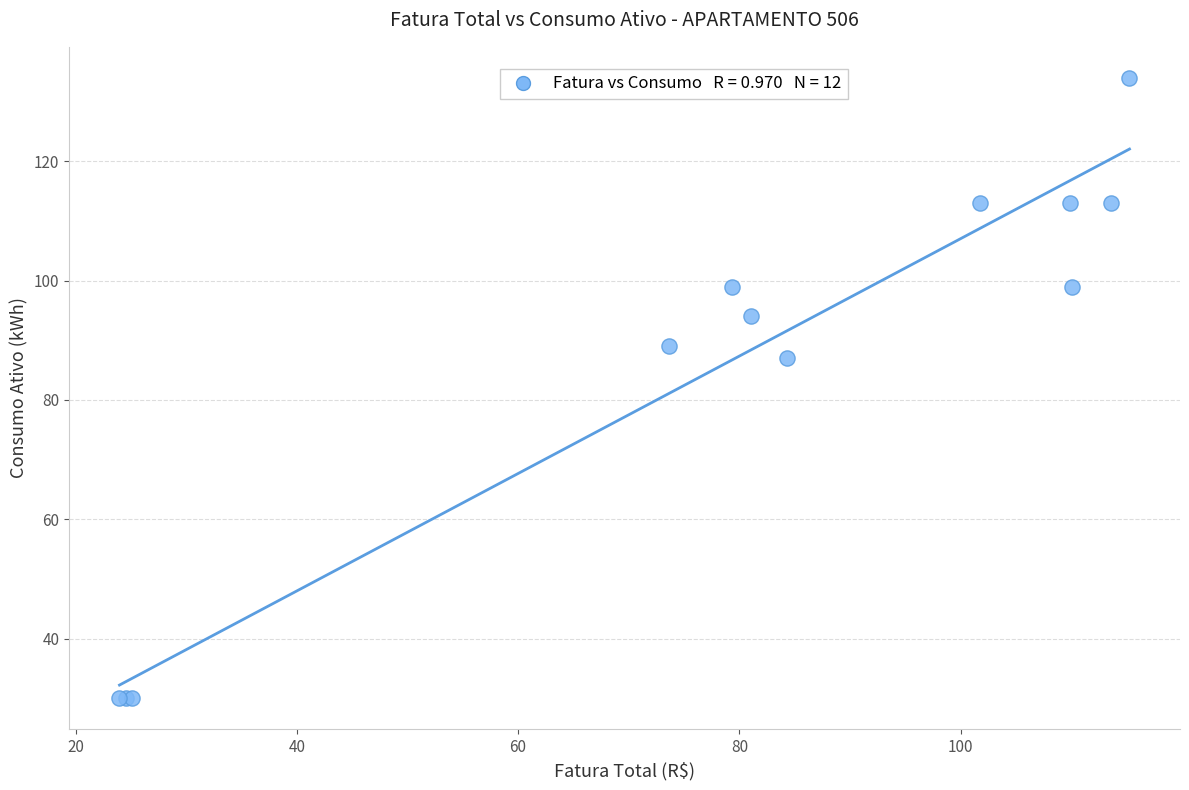

What Y value in the scatter plot is closest to 82?

87